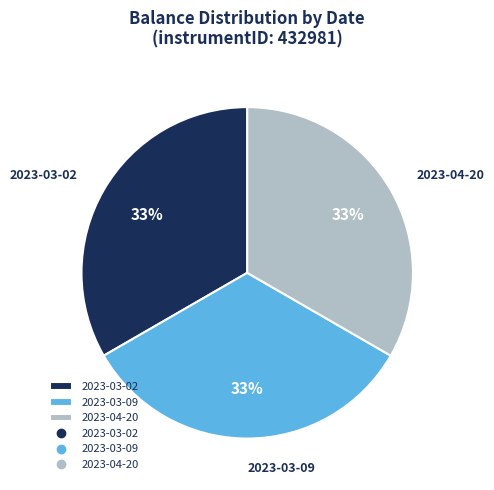

Is there any slice that represents more than half of the pie?

No